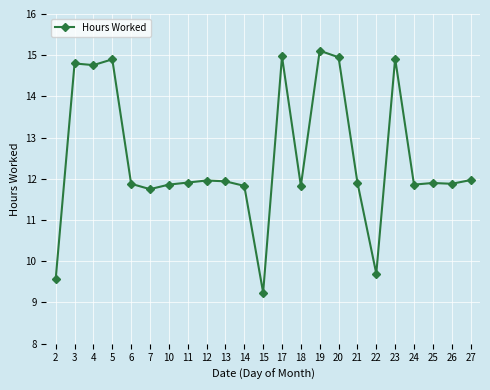

What is the change in value from 15 to 25?

+2.7